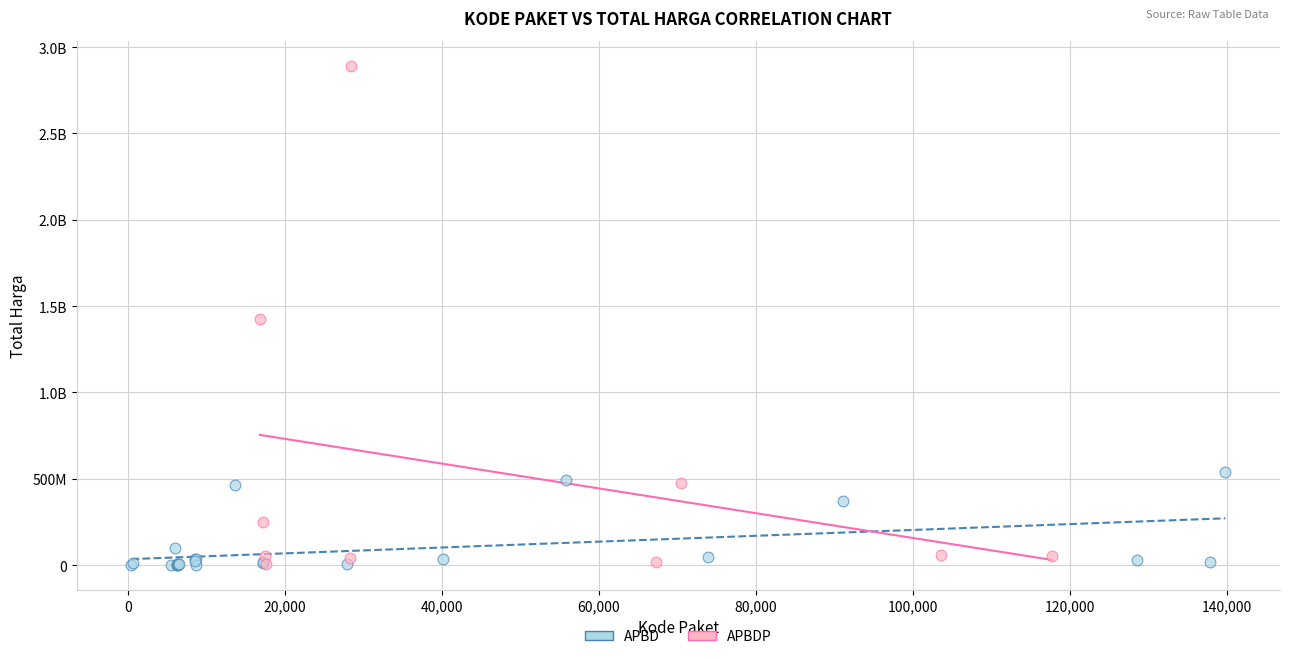

What are all the series names shown in the legend?

APBD, APBDP